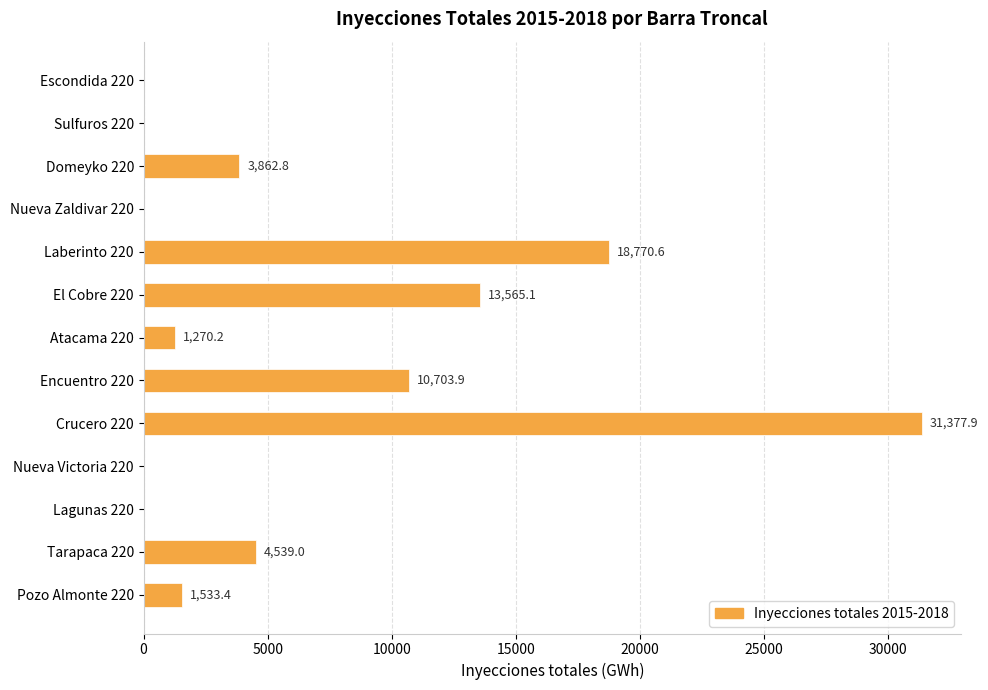

What is the approximate value at Pozo Almonte 220?

1533.4